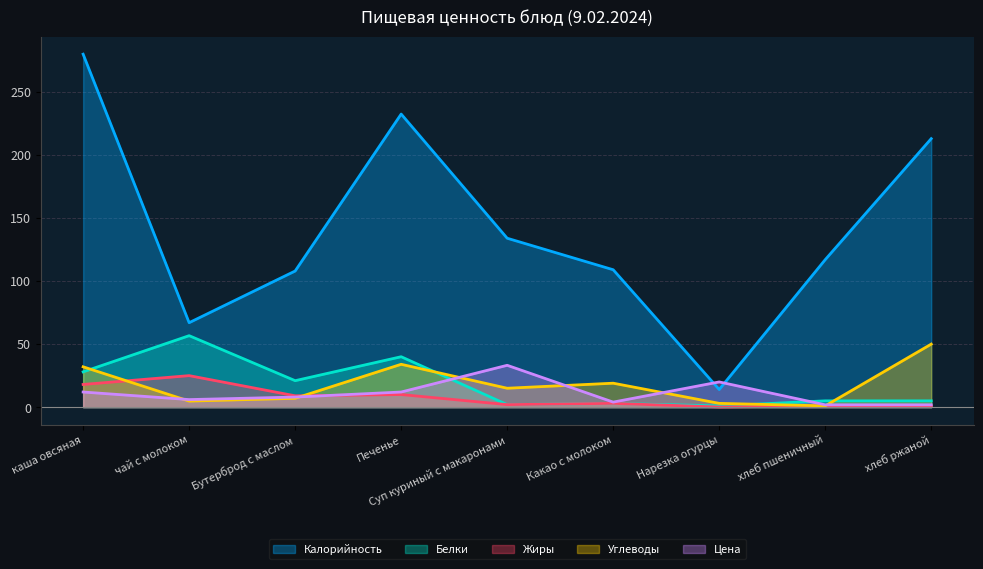

At which category is the sum across all series the highest?

каша овсяная